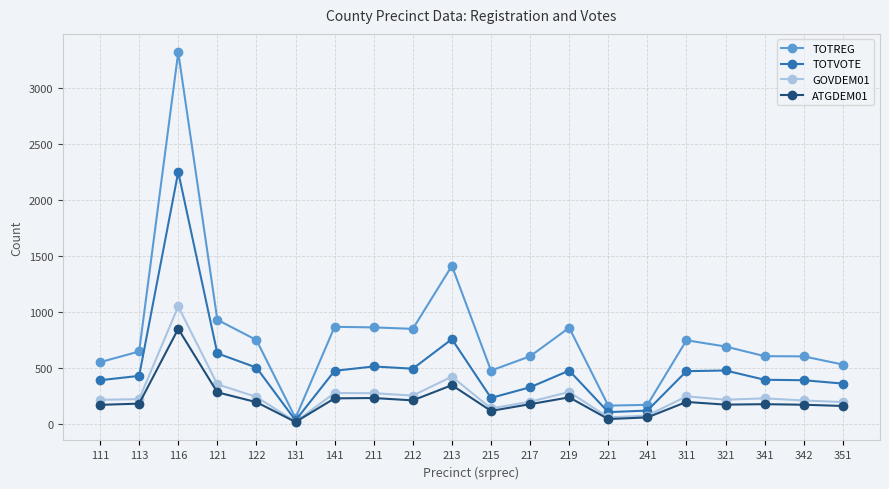

List the series in order of their peak value, highest first.

TOTREG, TOTVOTE, GOVDEM01, ATGDEM01